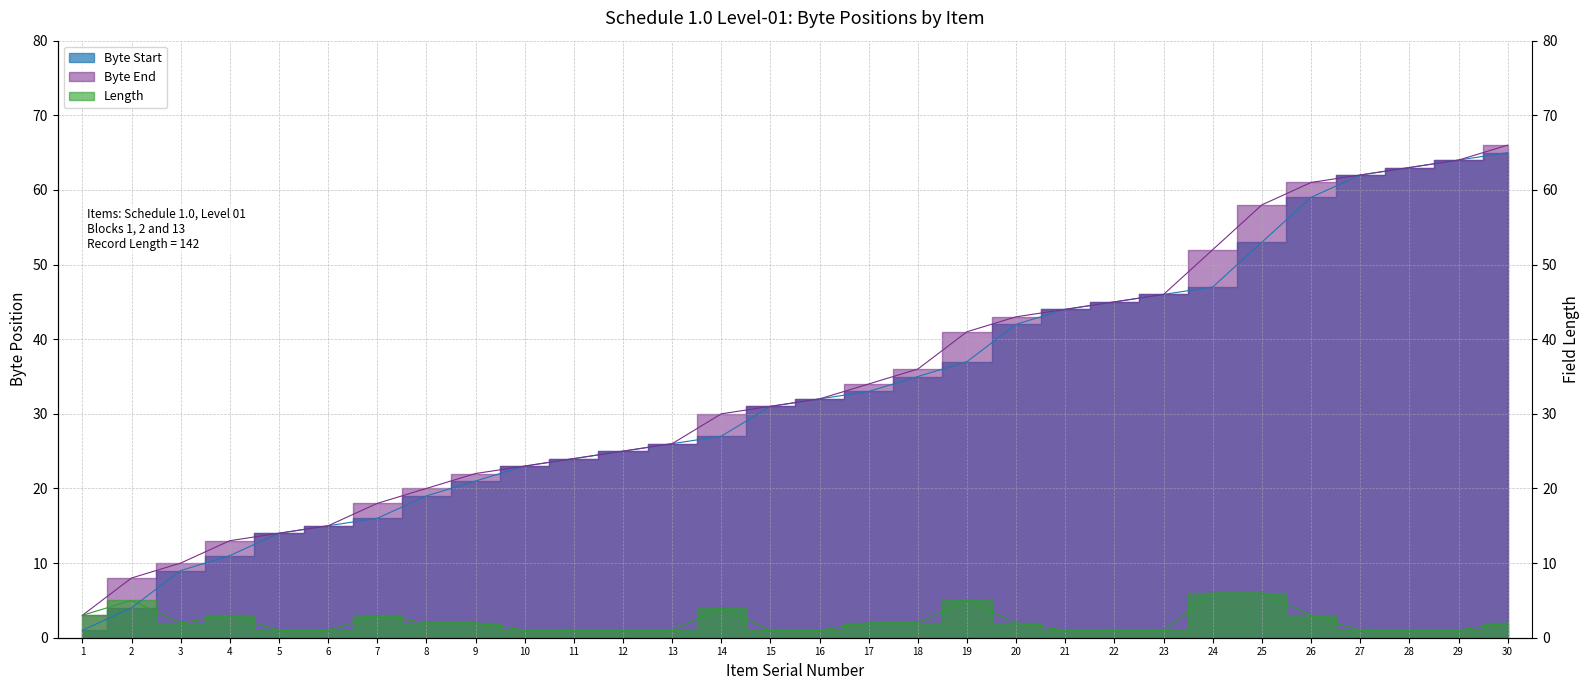

List the labels in order of Length value, largest first.

24, 25, 2, 19, 14, 1, 4, 7, 26, 3, 8, 9, 17, 18, 20, 30, 5, 6, 10, 11, 12, 13, 15, 16, 21, 22, 23, 27, 28, 29